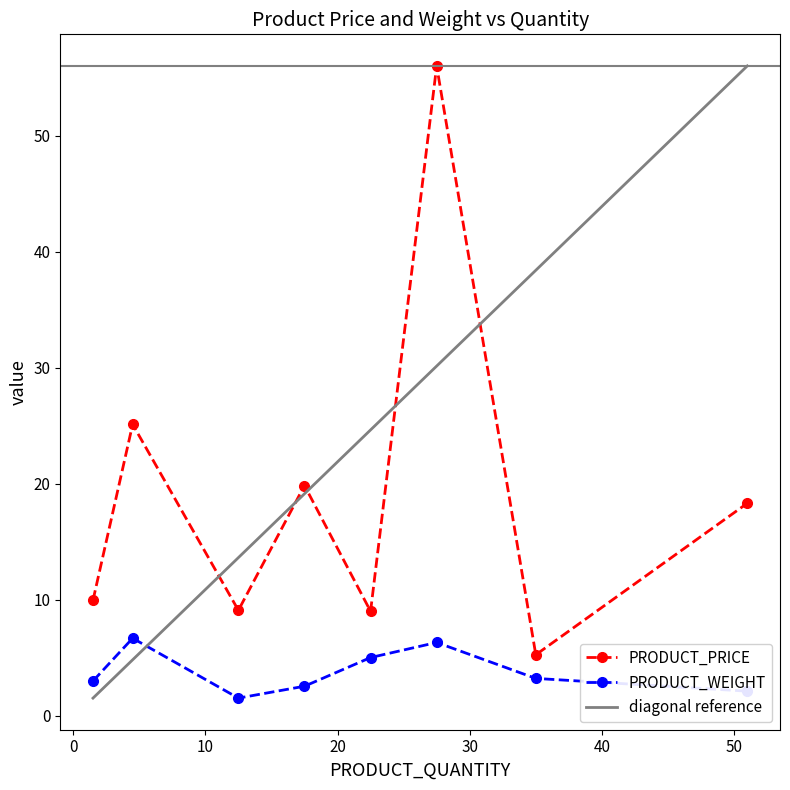

What is the average value of the PRODUCT_WEIGHT series?

3.8